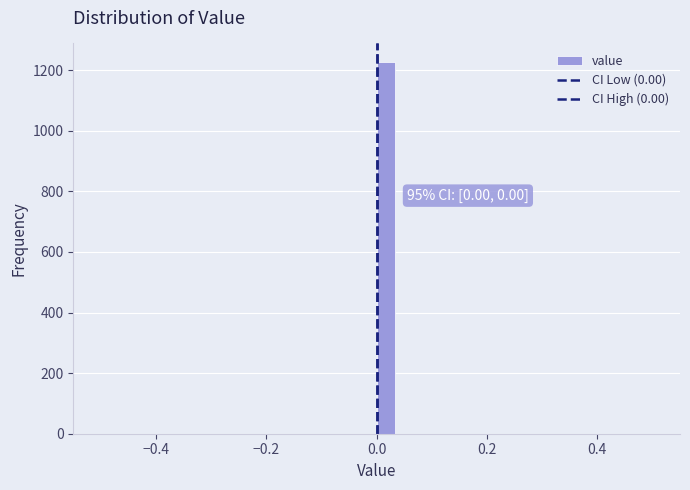

Read against the x-axis, roughly where is the centre of the tallest bar?

0.02